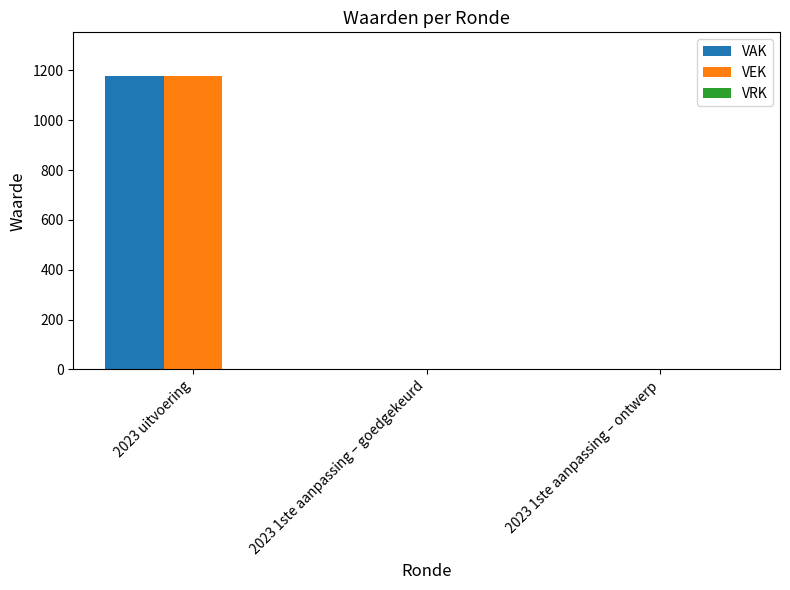

How many data points does each series have?

3